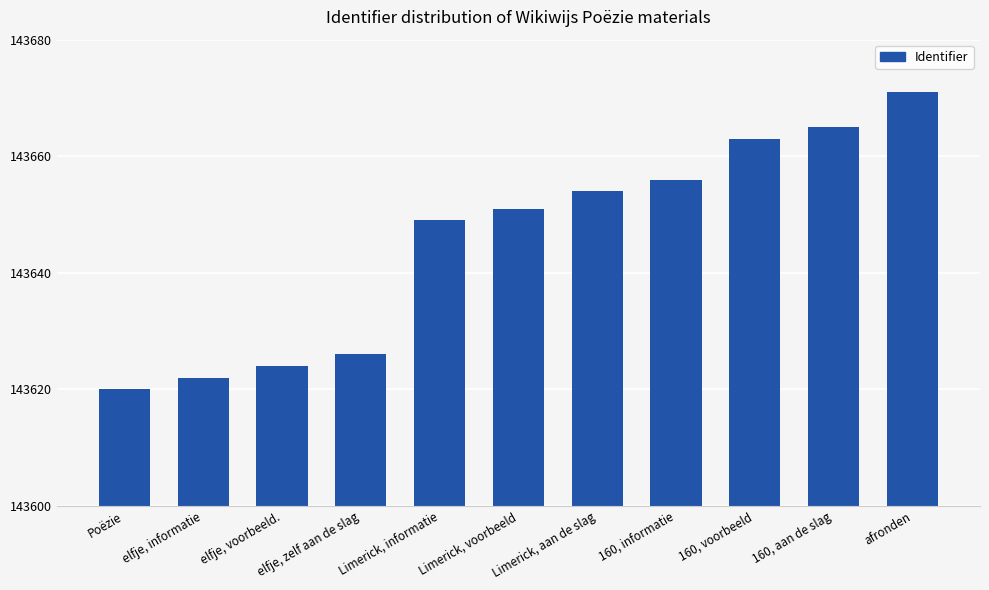

Does the chart contain any negative values?

No